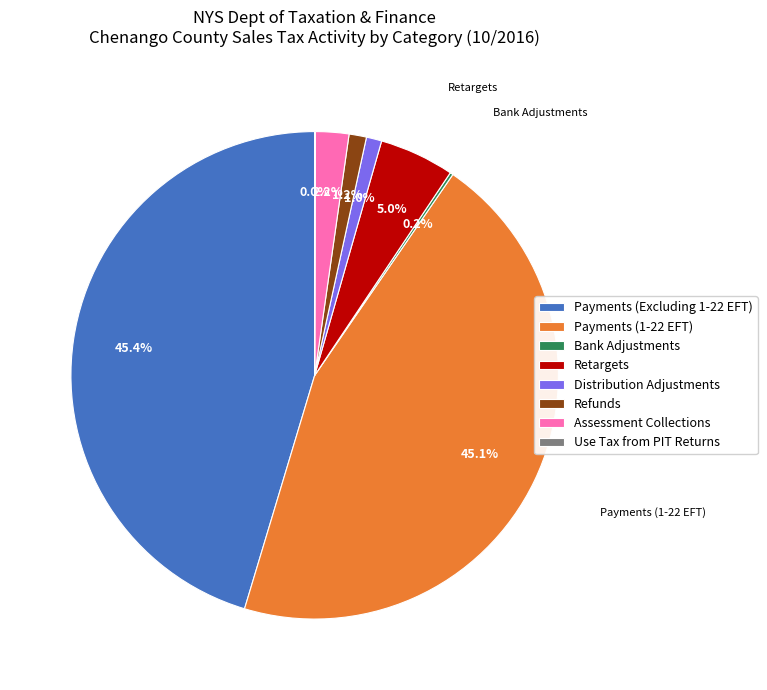

Do Retargets and Distribution Adjustments together represent more than half of the pie?

No